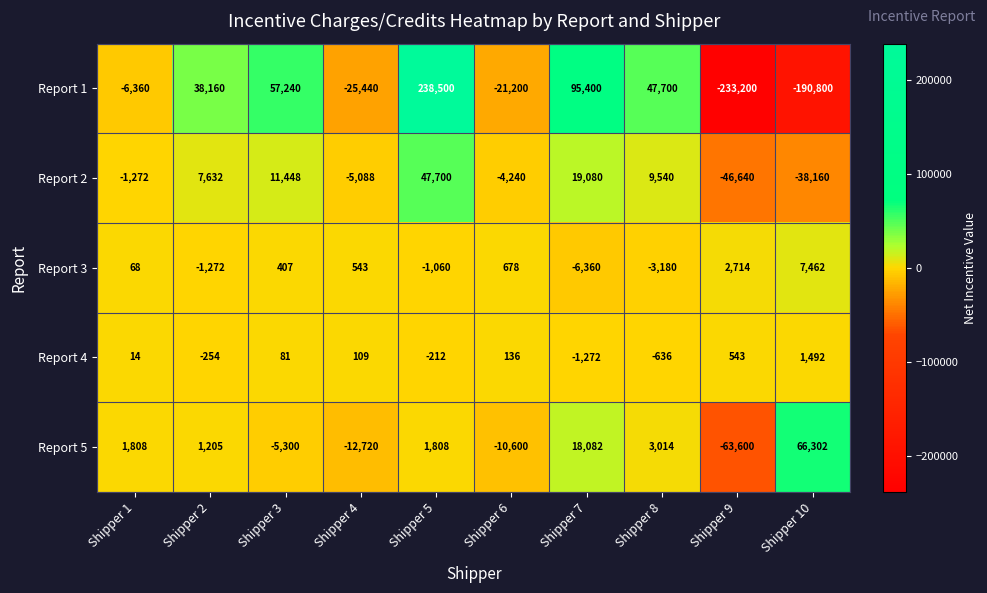

What is the difference between the second highest and minimum values in the Report 1 series?

328600